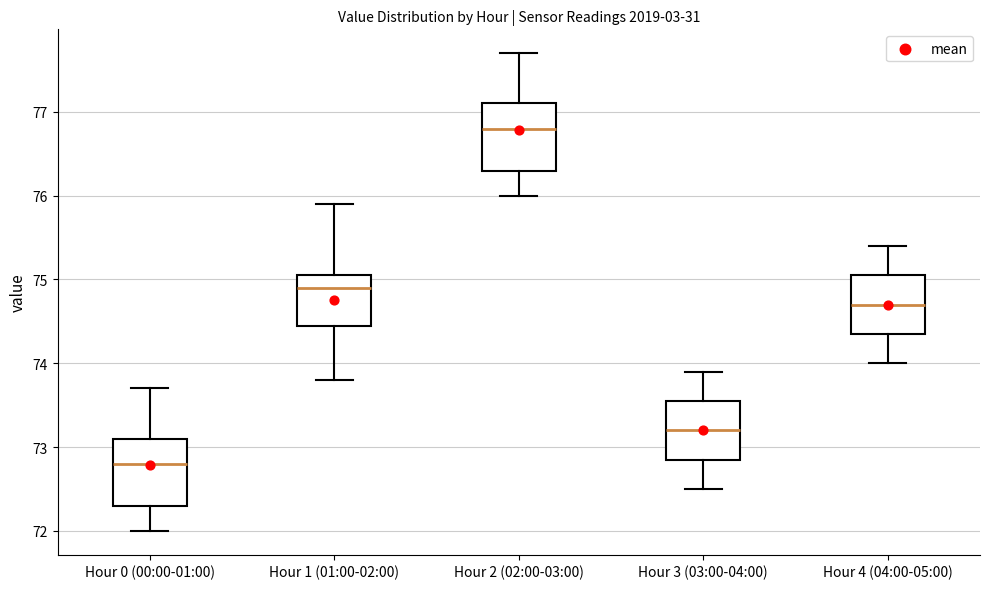

Which box has the highest median line?

Hour 2 (02:00-03:00)